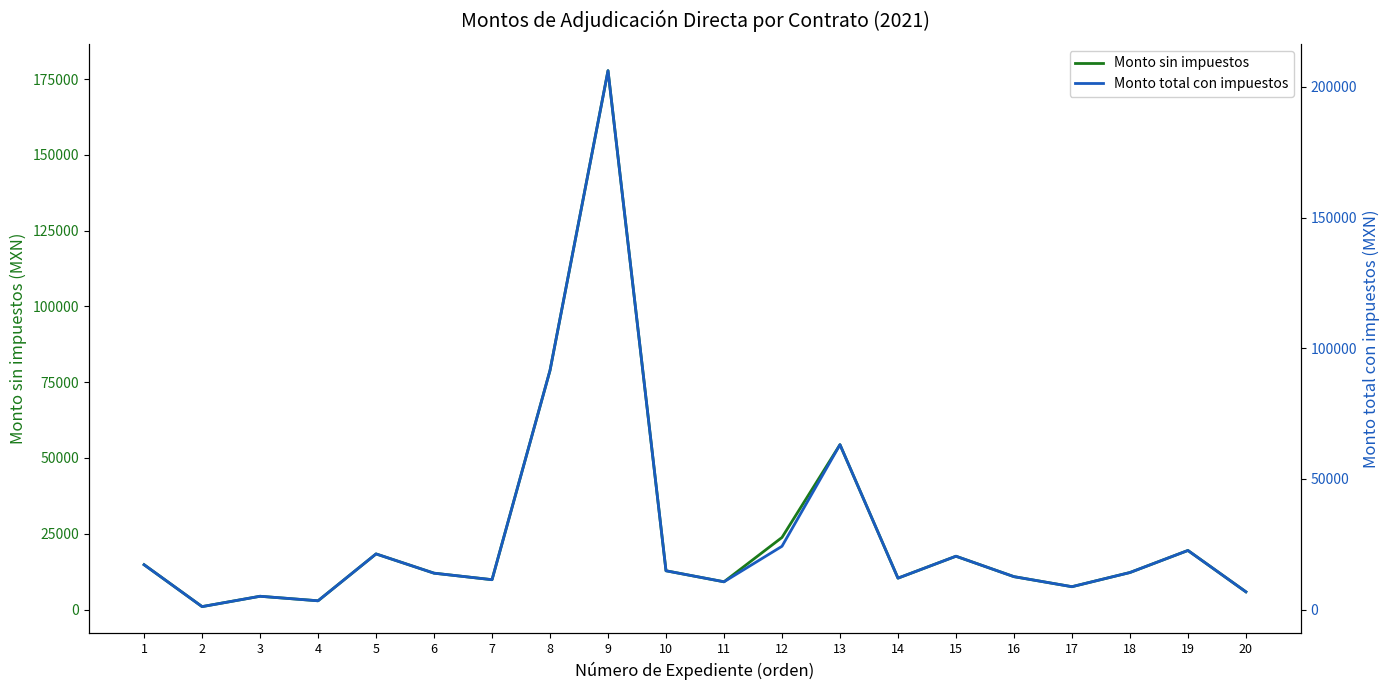

True or false: Monto sin impuestos has a value of 23794.4 at 12.

True